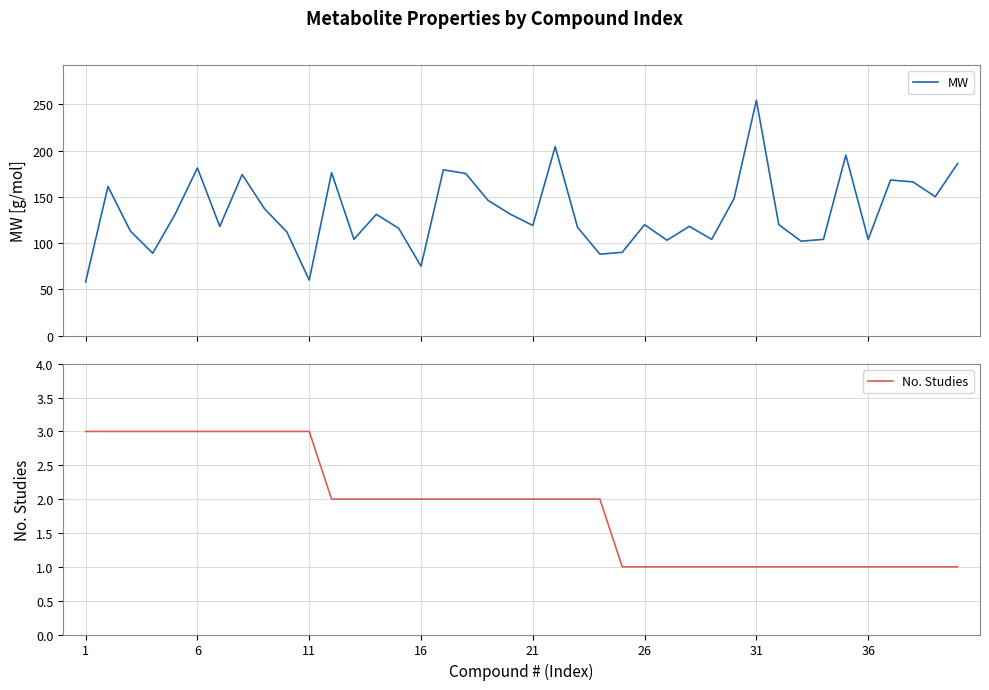

Which category has the lowest value in the MW series?

1